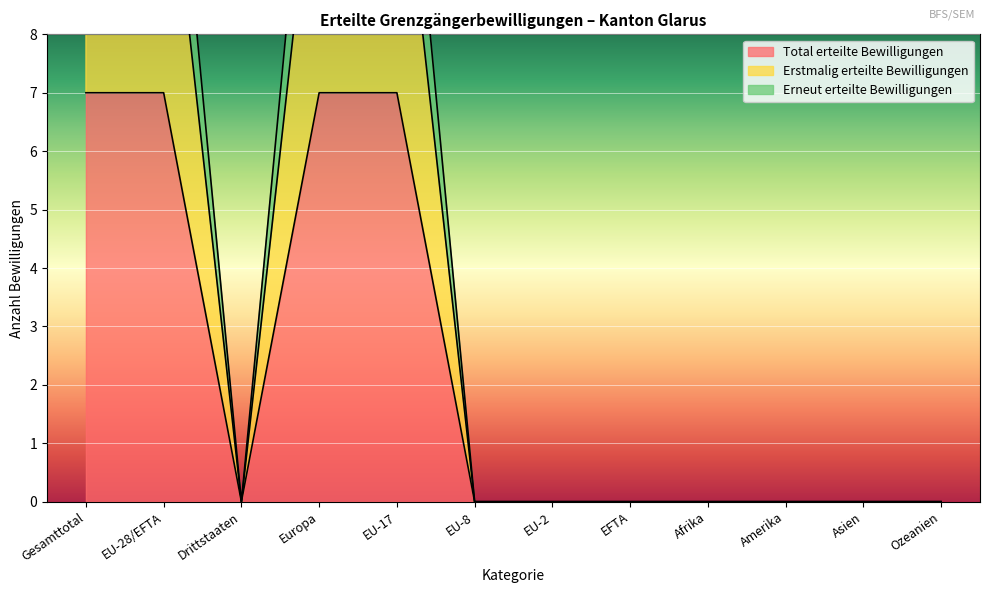

How many values in Erneut erteilte Bewilligungen are above zero?

4